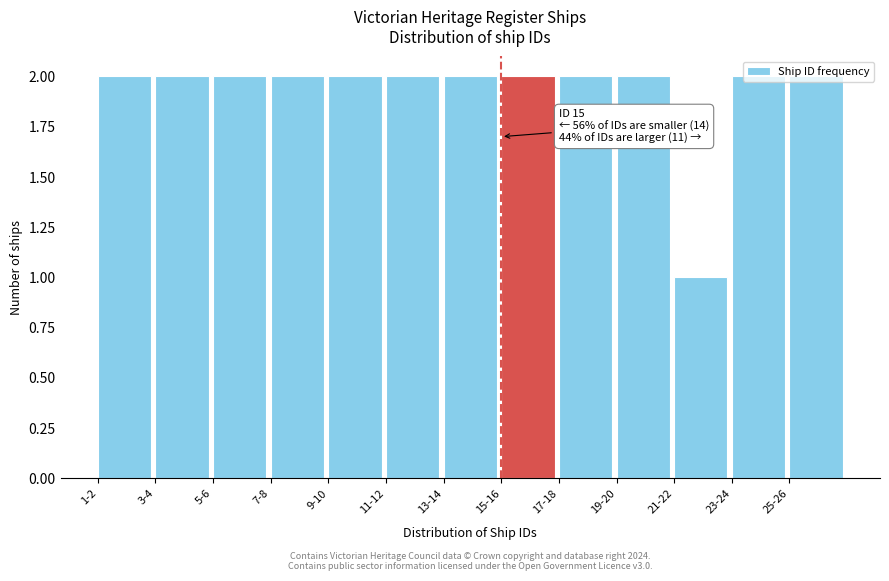

Approximately how many times larger is the value at 5-6 compared to 15-16?

1.0